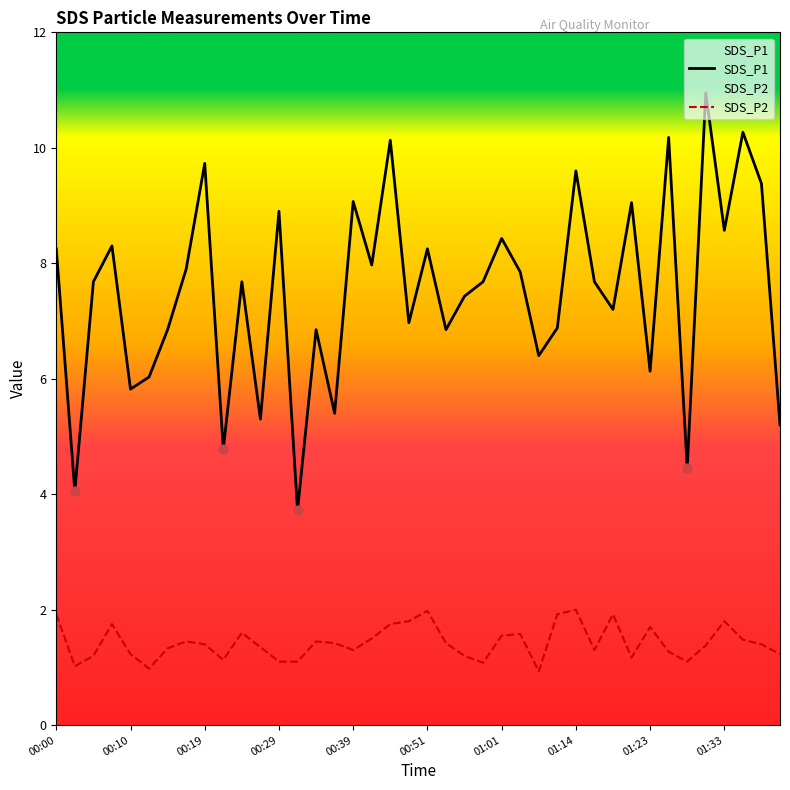

Which series has the largest total across all categories?

SDS_P1